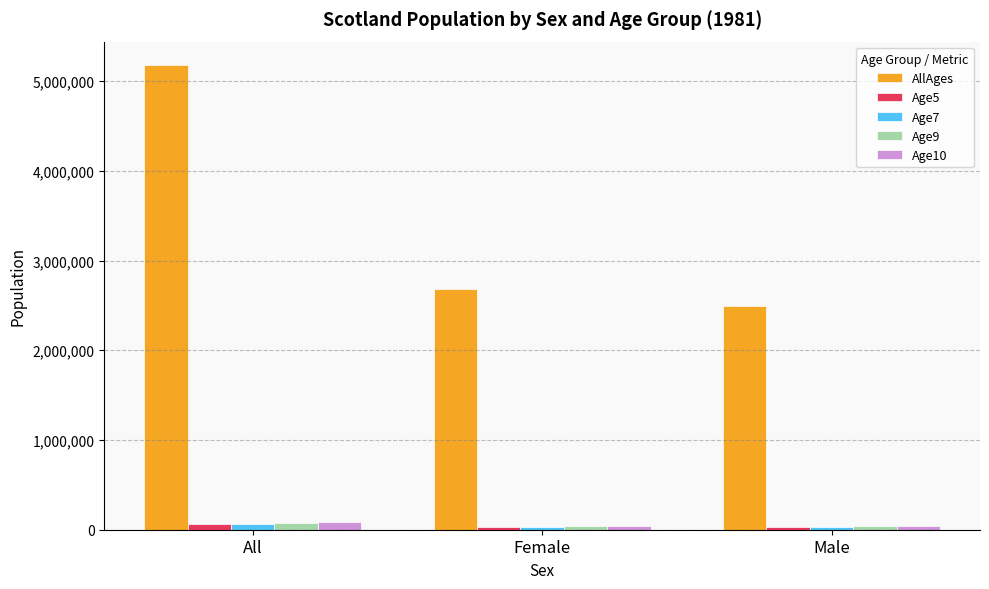

What is the maximum value for AllAges?

5180200